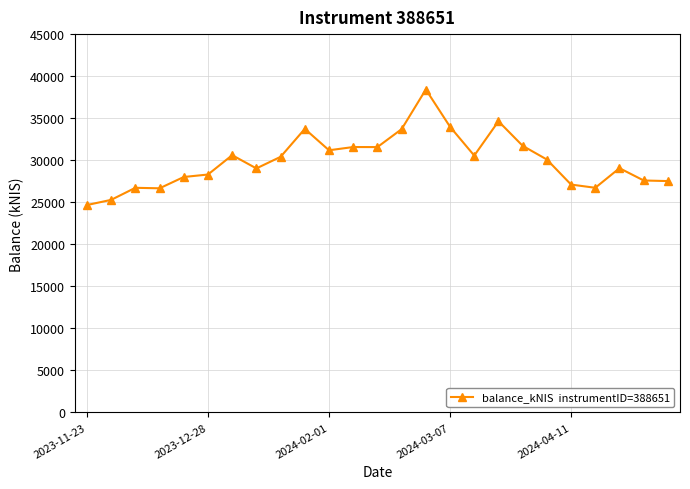

What is the sum of all values?

748763.0